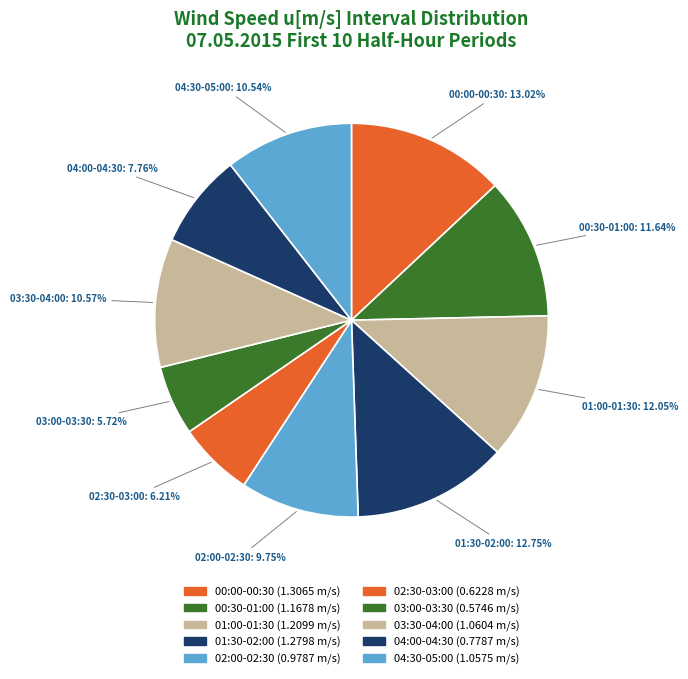

Is 01:30-02:00 the majority of the pie?

No